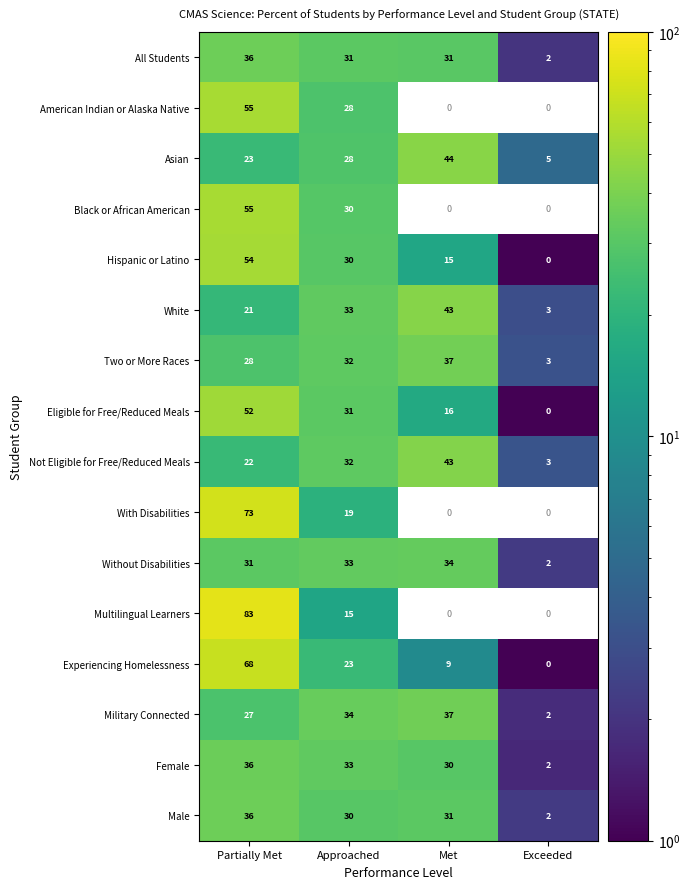

Which category has the highest value in the All Students series?

Partially Met